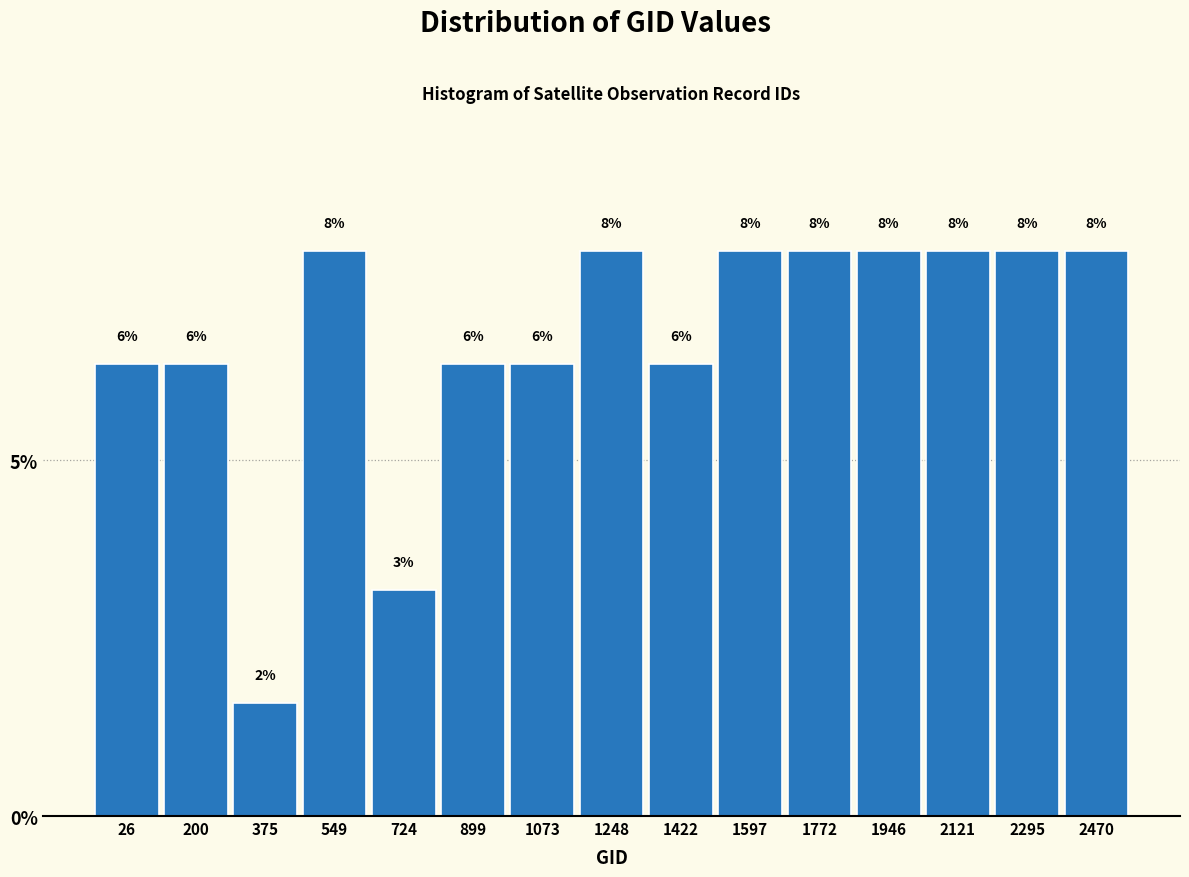

Does the chart contain any negative values?

No